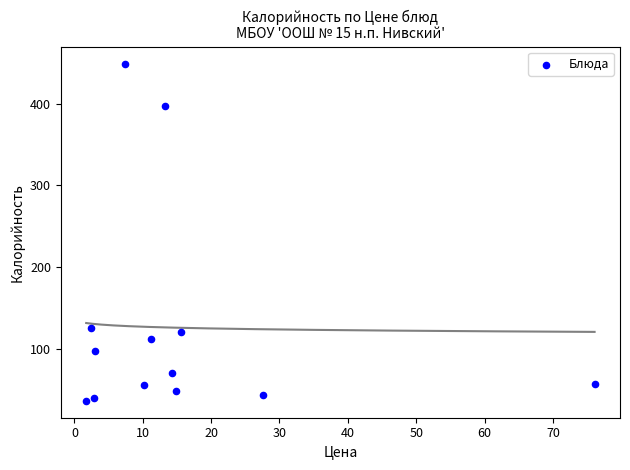

What Y value in the scatter plot is closest to 242?

124.7